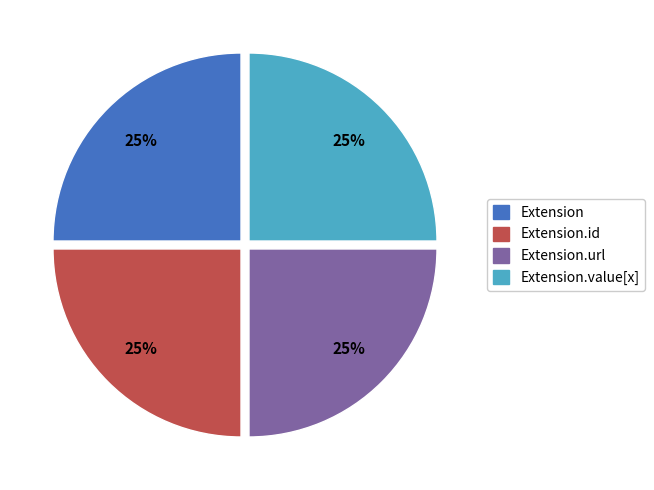

To the nearest percent, what is the average slice percentage?

25%